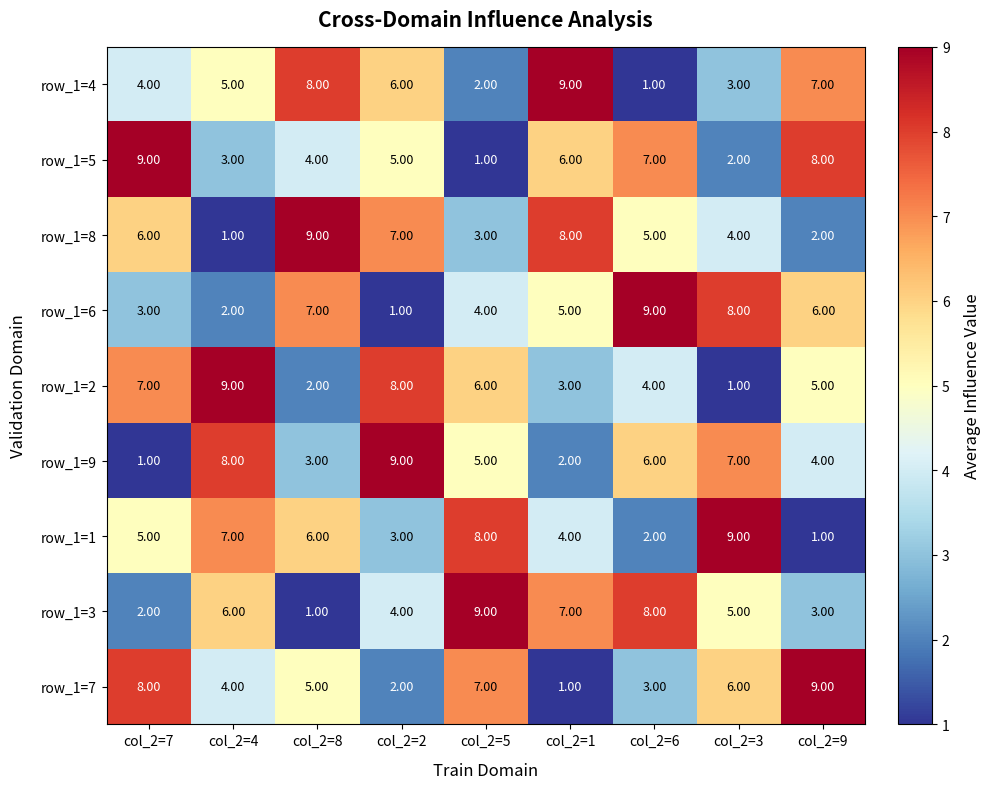

What is the sum of the row_1=3 values at col_2=1 and col_2=4?

13